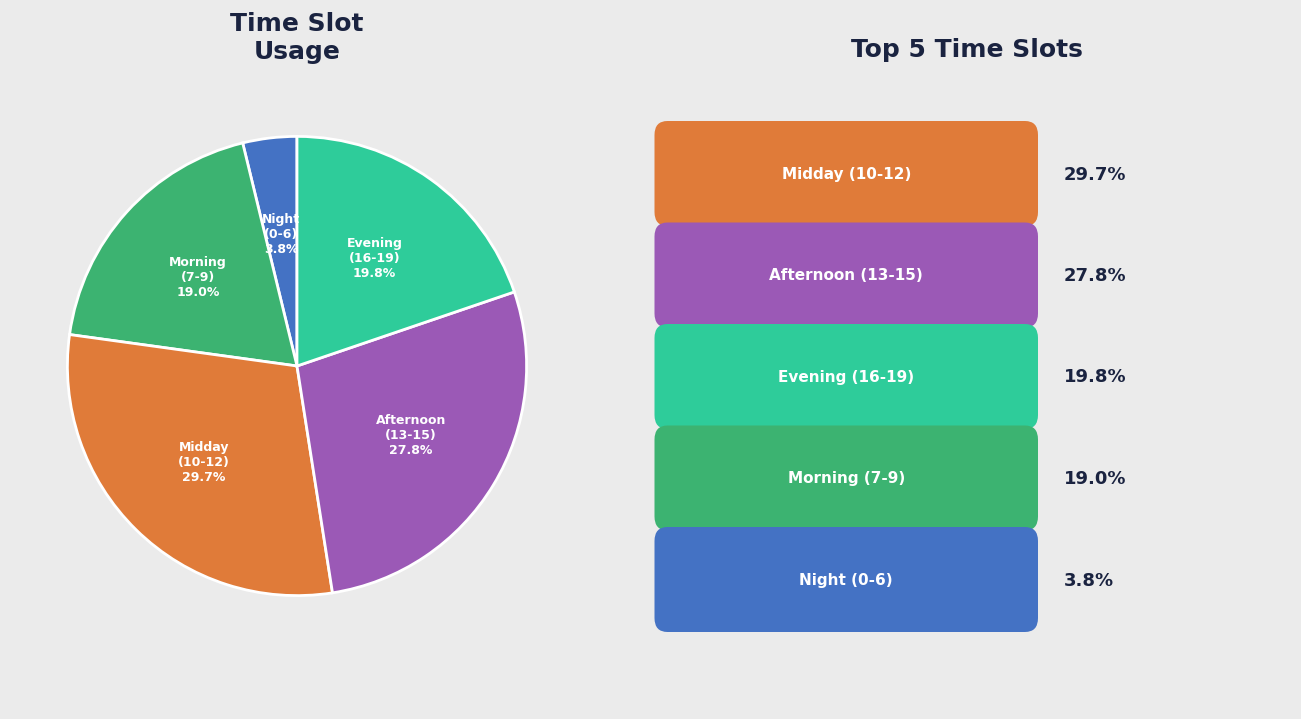

Is there a majority slice in this chart?

No